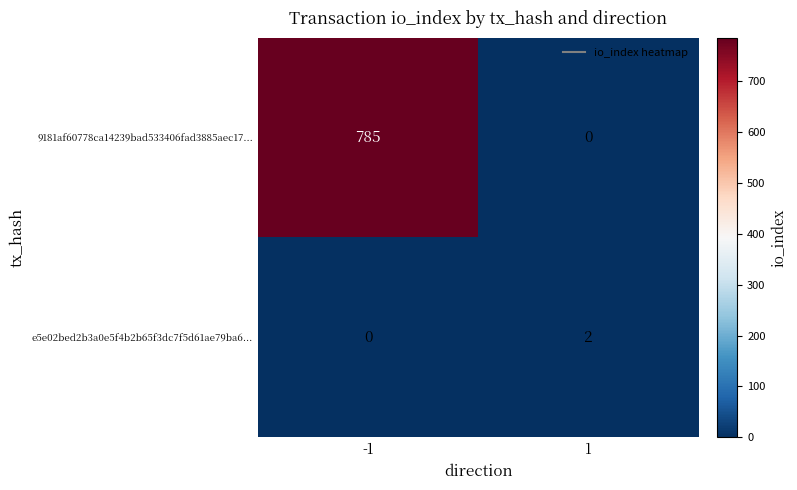

At which category is the sum across all series the highest?

-1